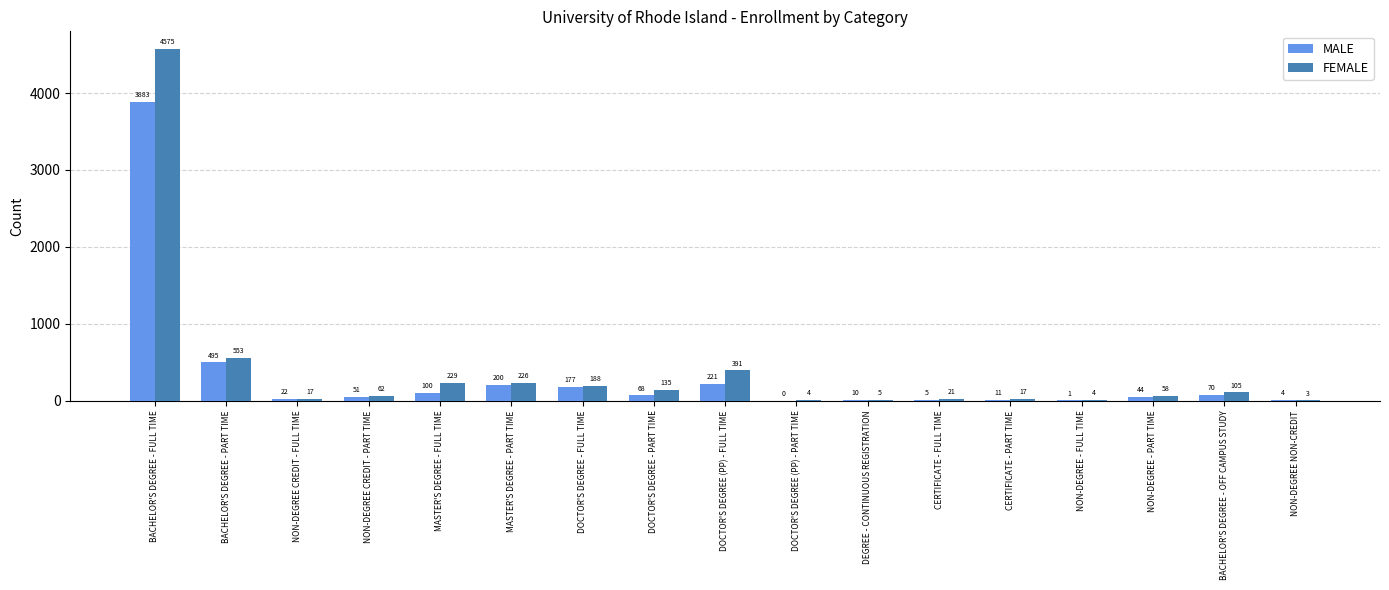

Is the value of MALE at NON-DEGREE CREDIT - FULL TIME greater than the value of FEMALE at DOCTOR'S DEGREE - PART TIME?

No